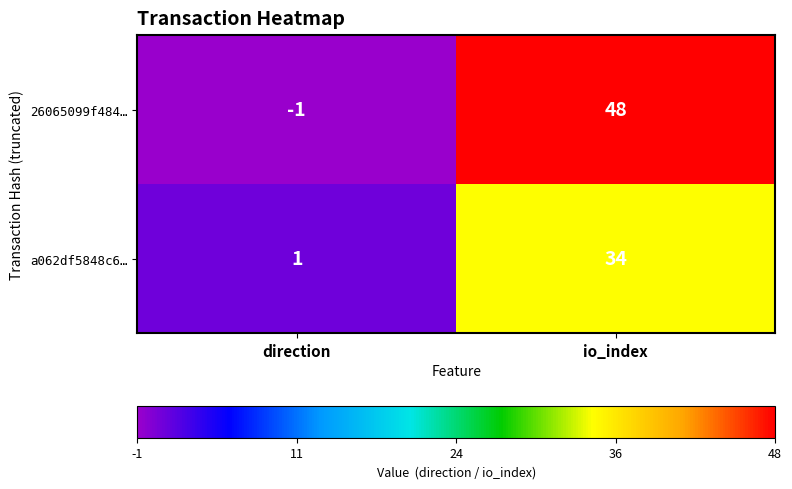

Which series has the largest total across all categories?

26065099f484…